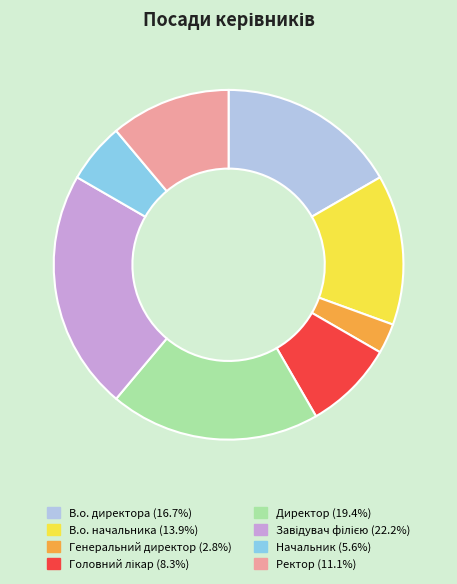

Between Генеральний директор and Начальник, which is larger?

Начальник